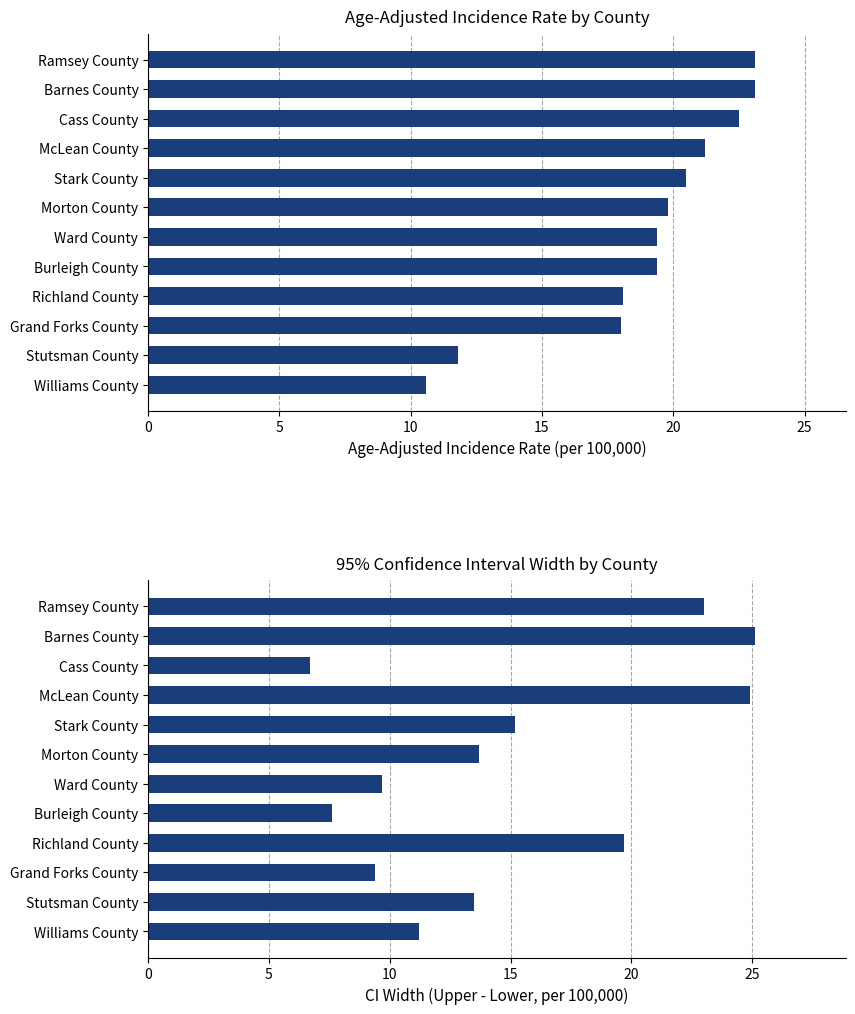

What is the difference between the maximum and second lowest values in the 95% CI Width series?

17.5